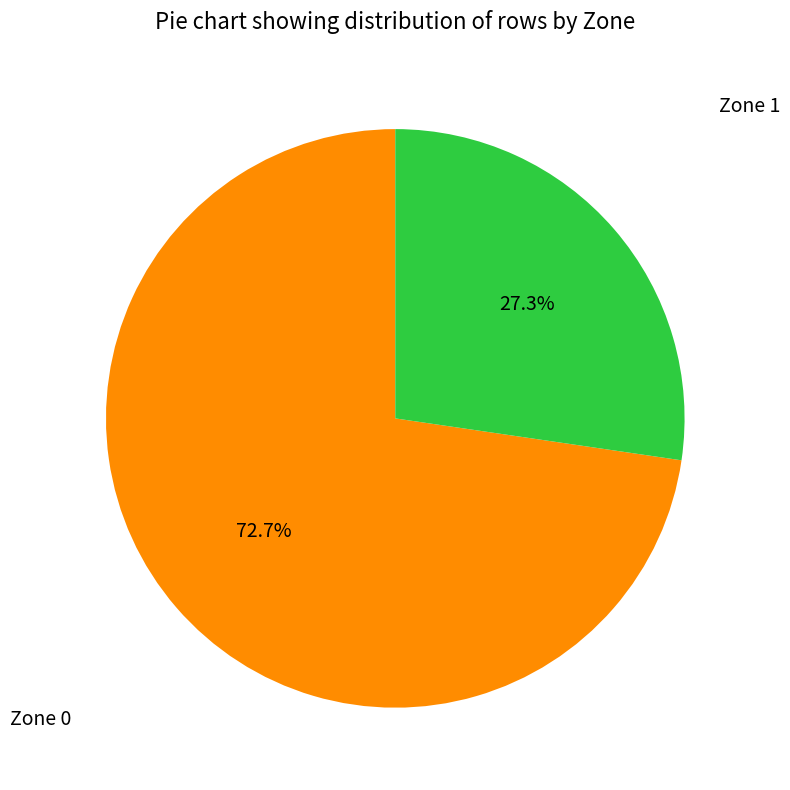

Does any single category account for the majority?

Yes